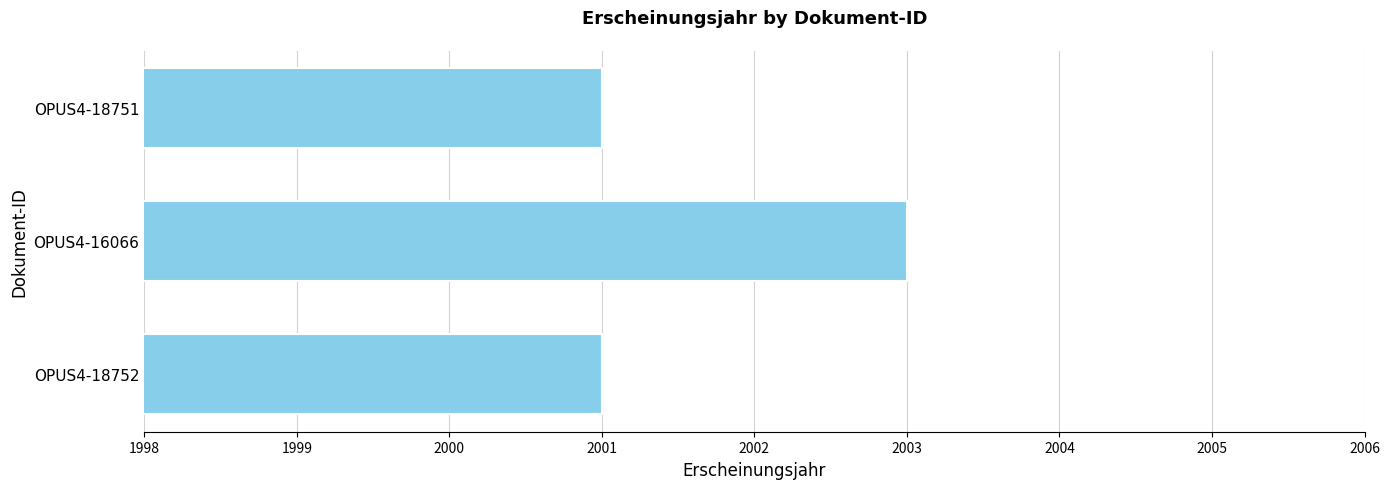

Between OPUS4-16066 and OPUS4-18751, which is larger?

OPUS4-16066